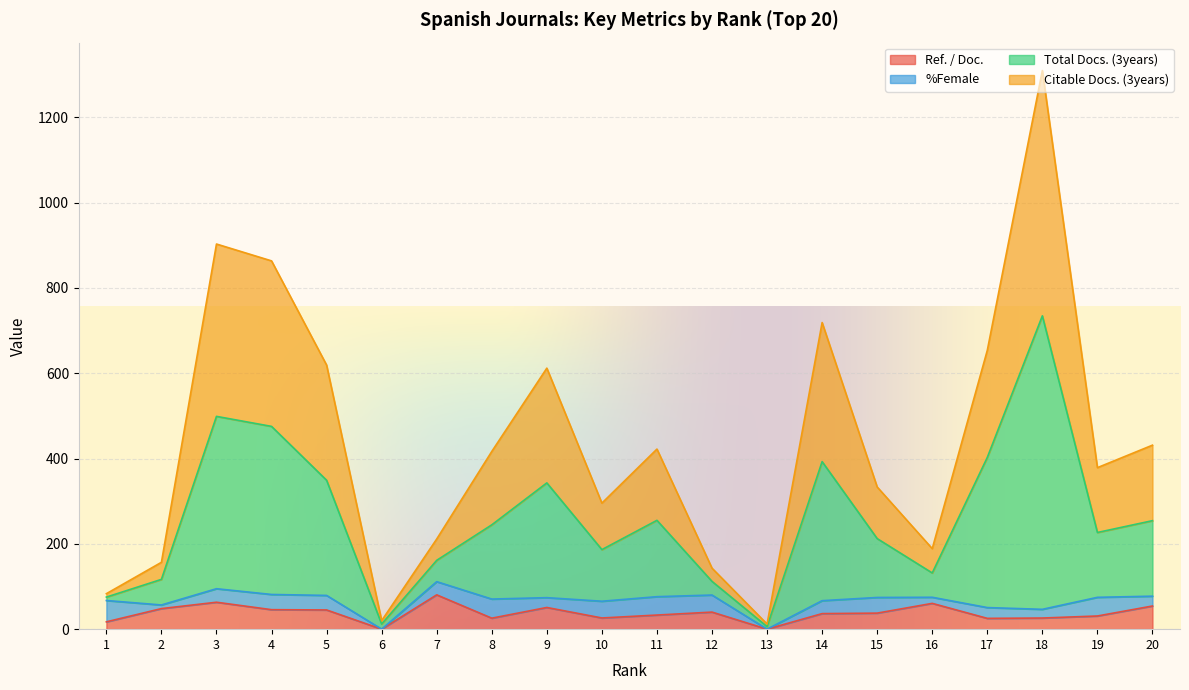

Where does the Total Docs. (3years) series first go above 416?

3